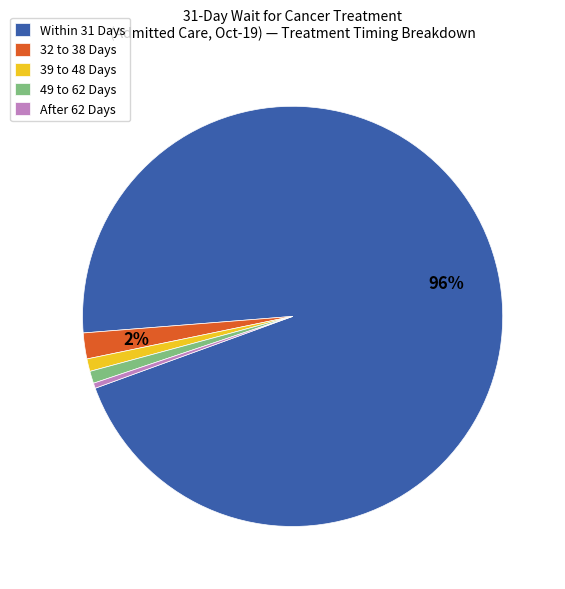

Combined, do 49 to 62 Days and 32 to 38 Days account for over 50%?

No